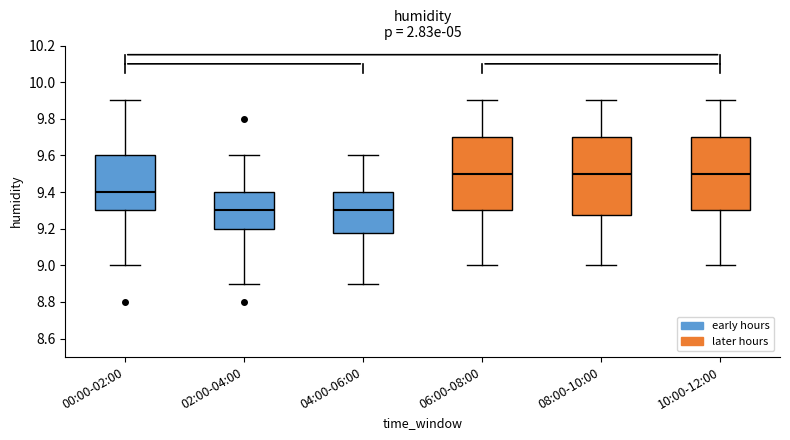

Reading left to right, transcribe this box plot: for each box, give where its median line is, the range the box spans, and where its two whiskers end, as read against the y-axis. The values are not printed on the chart, so give them approximately, as read against the axis.

00:00-02:00: median 9.40, box 9.30 to 9.60, whiskers 9.00 to 9.90
02:00-04:00: median 9.30, box 9.20 to 9.40, whiskers 8.90 to 9.60
04:00-06:00: median 9.30, box 9.18 to 9.40, whiskers 8.90 to 9.60
06:00-08:00: median 9.50, box 9.30 to 9.70, whiskers 9.00 to 9.90
08:00-10:00: median 9.50, box 9.28 to 9.70, whiskers 9.00 to 9.90
10:00-12:00: median 9.50, box 9.30 to 9.70, whiskers 9.00 to 9.90